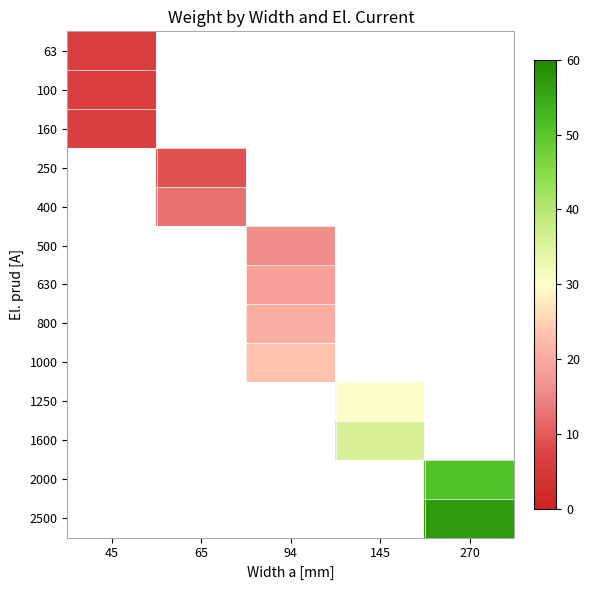

How many values in 500 are above zero?

1